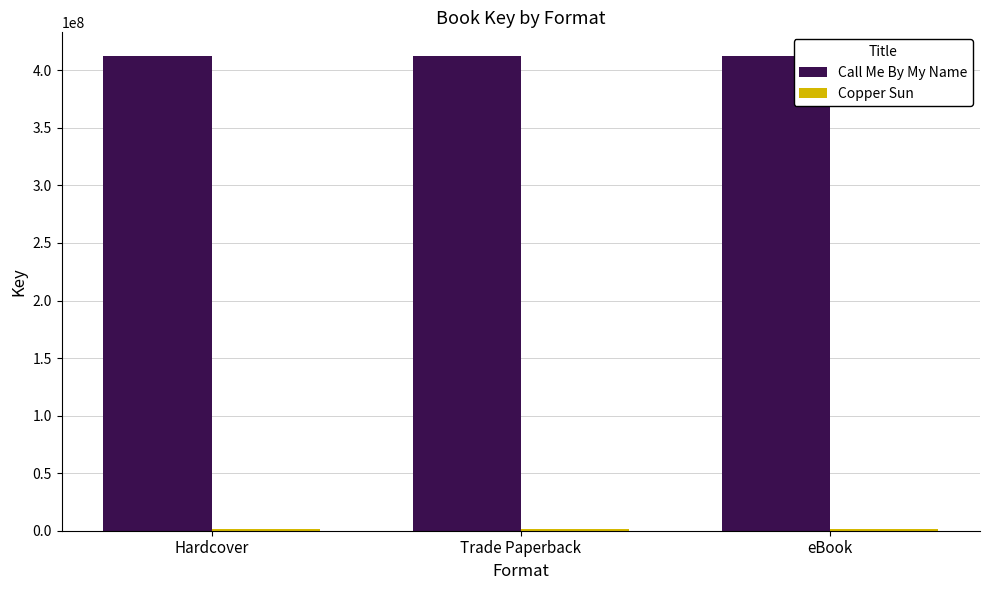

True or false: Call Me By My Name has a value of 227891109 at Trade Paperback.

False